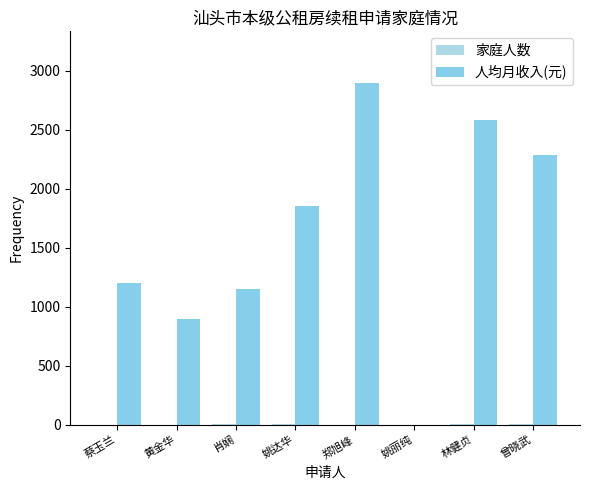

How many groups of bars are there?

8